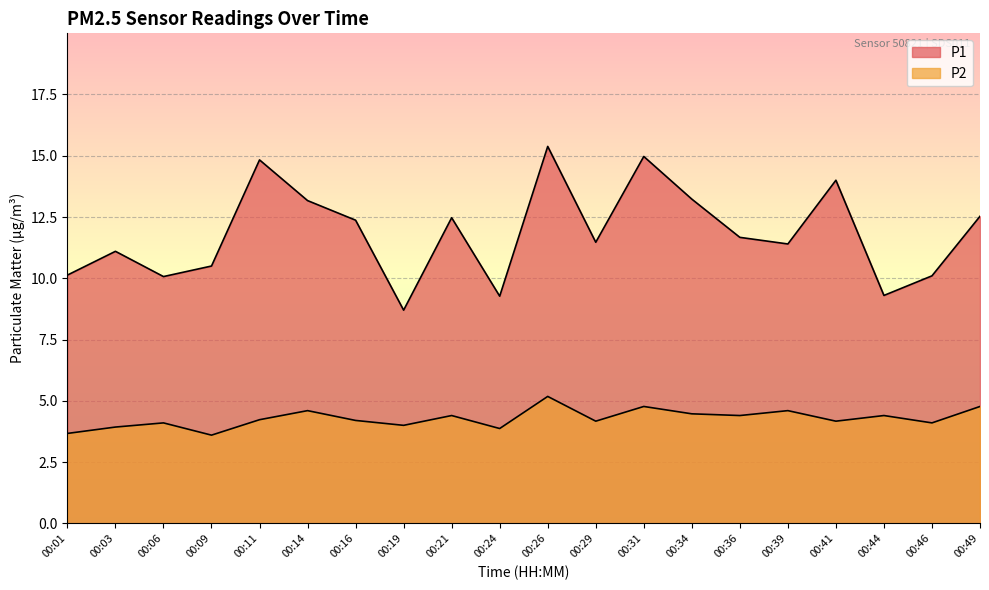

What is the average value of the P1 series?

11.8